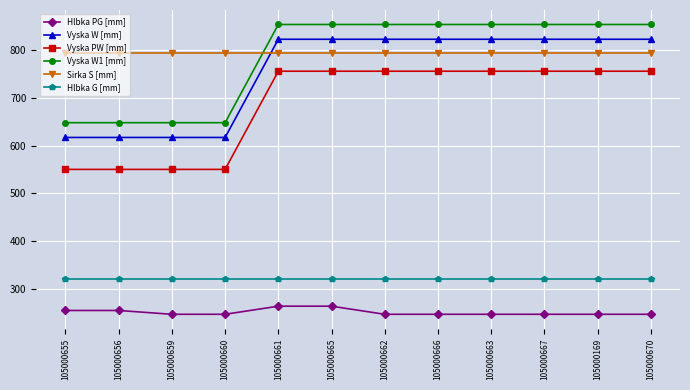

What is the spread (max minus min) of values at 105000661?

591